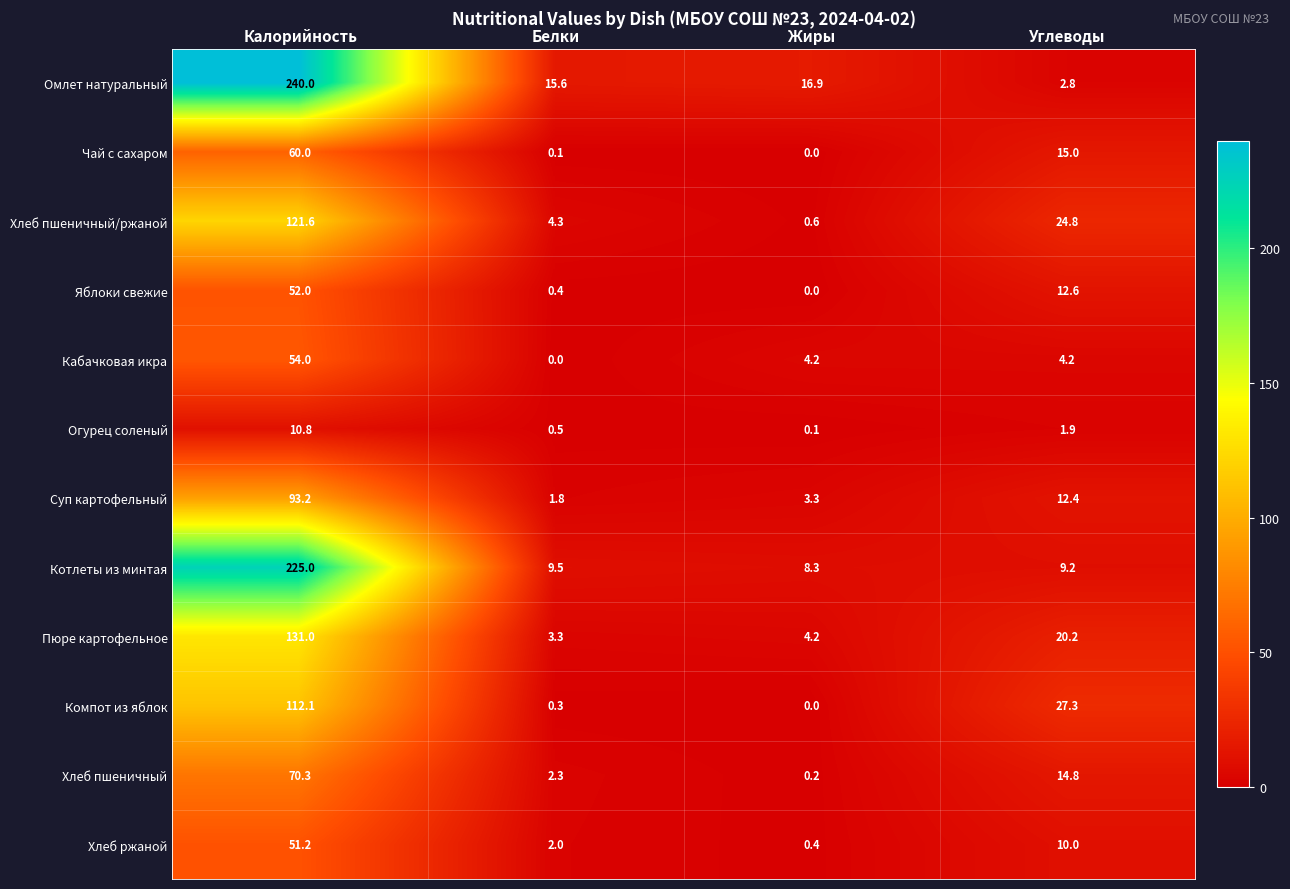

Rank the series by their maximum value, from lowest to highest.

Огурец соленый, Хлеб ржаной, Яблоки свежие, Кабачковая икра, Чай с сахаром, Хлеб пшеничный, Суп картофельный, Компот из яблок, Хлеб пшеничный/ржаной, Пюре картофельное, Котлеты из минтая, Омлет натуральный